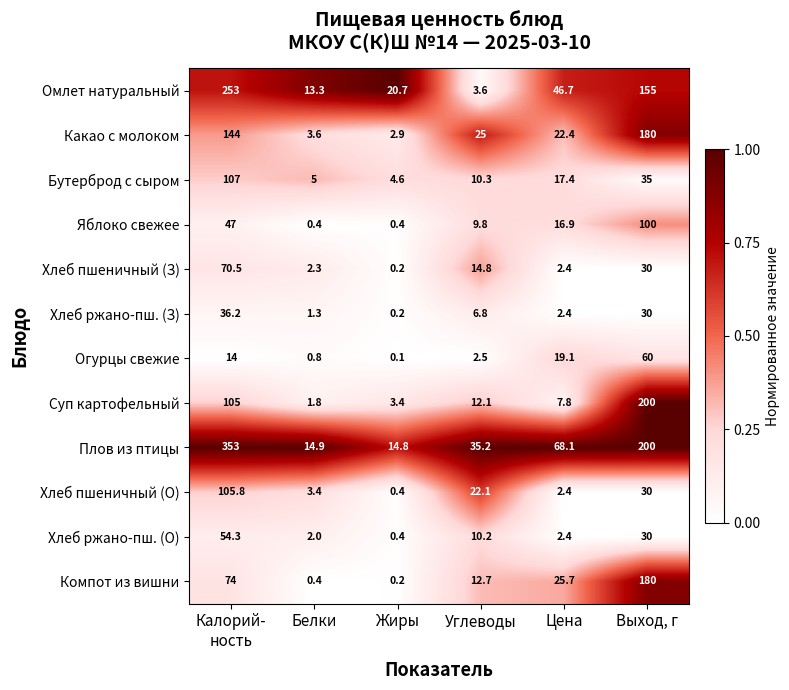

At which label does Суп картофельный reach its minimum?

Белки